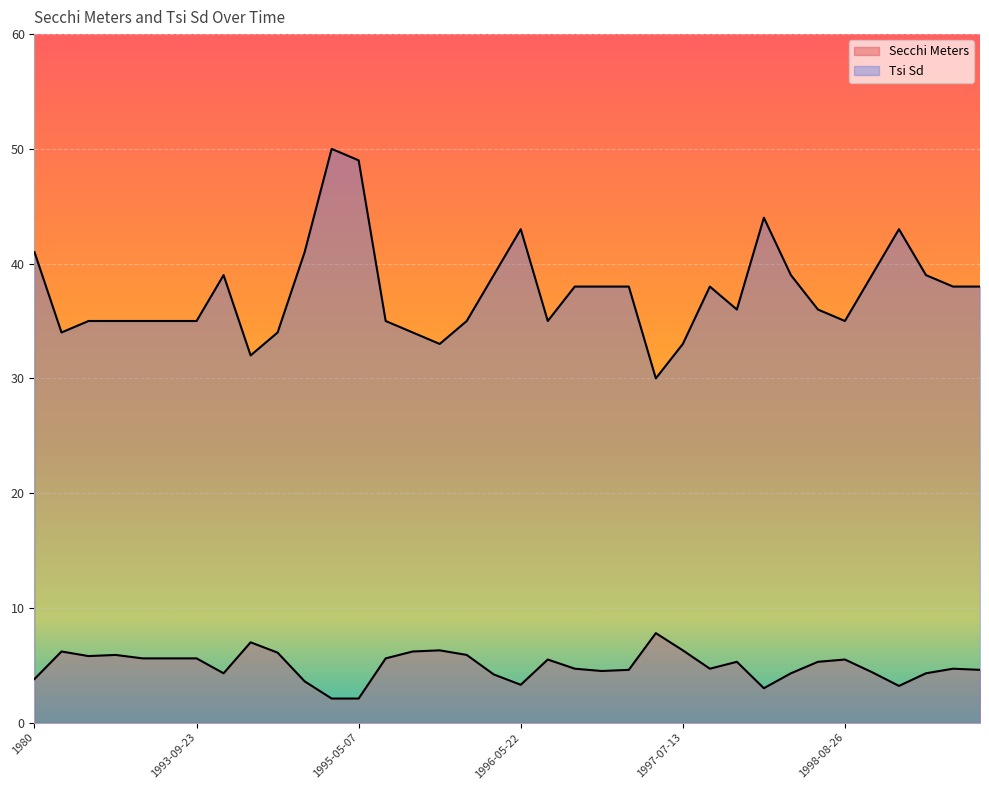

At which category is the sum across all series the highest?

1995-04-17